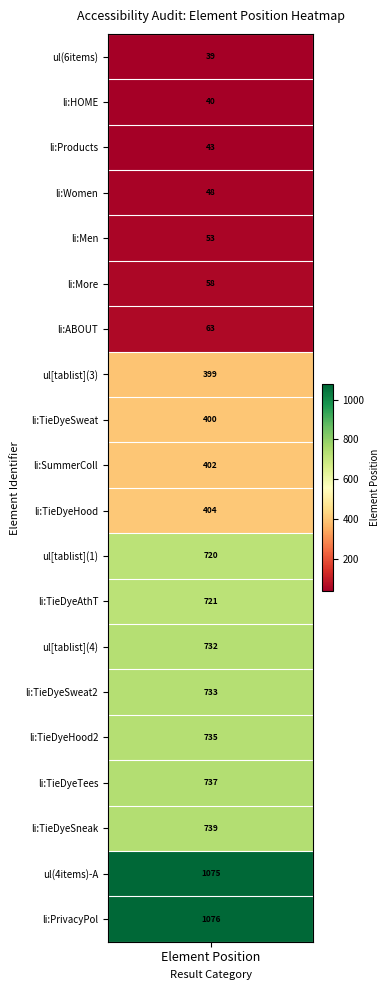

Rank the categories by value from lowest to highest.

0, 1, 2, 3, 4, 5, 6, 7, 8, 9, 10, 11, 12, 13, 14, 15, 16, 17, 18, 19